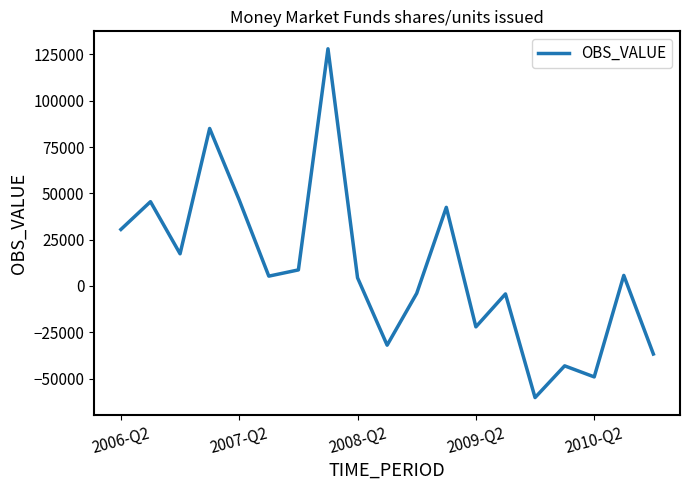

What is the greatest value displayed?

128043.6